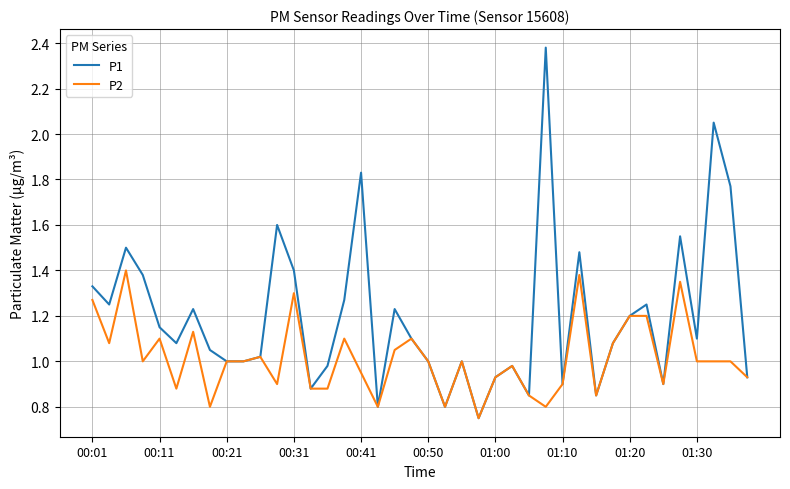

Which series has the largest total across all categories?

P1